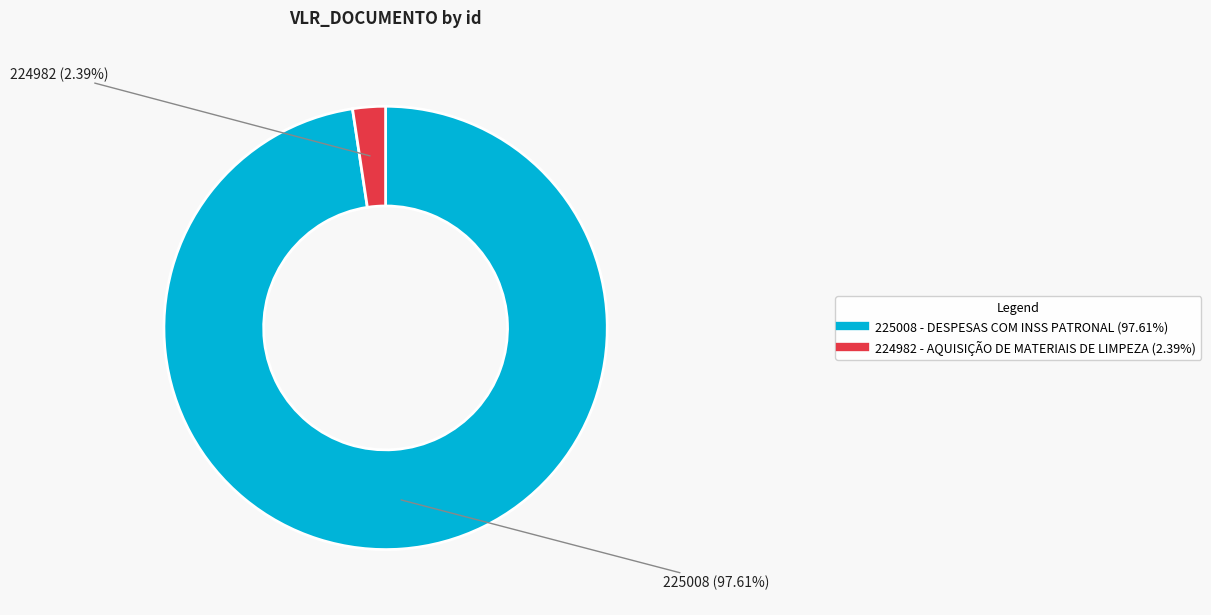

Which has a higher value, 224982 or 225008?

225008